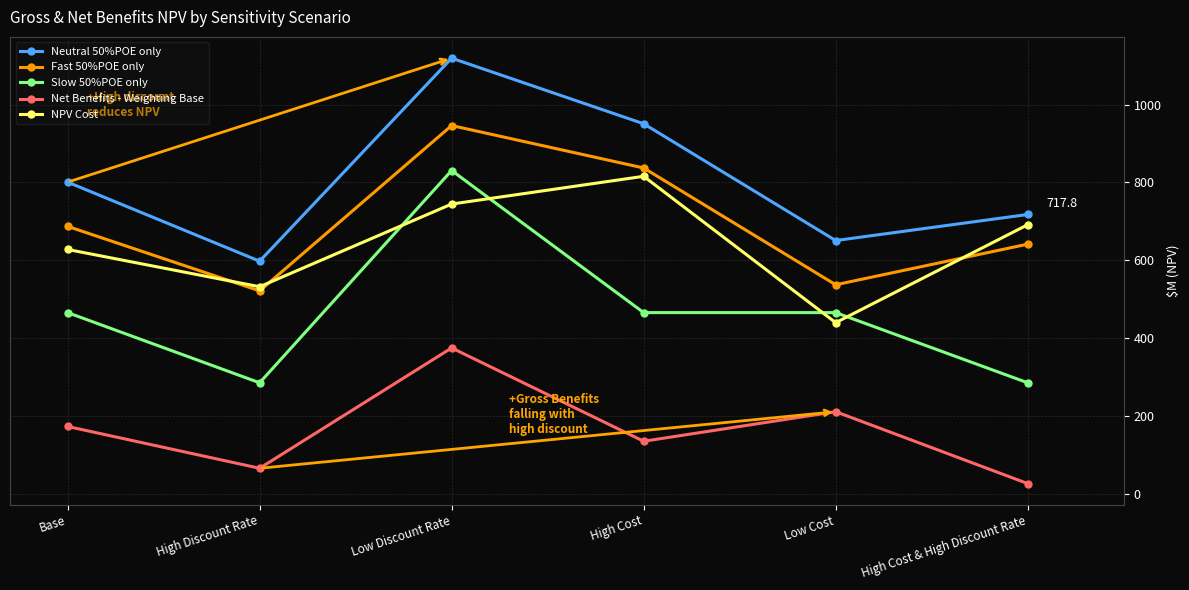

At how many categories does at least one series exceed 64?

6